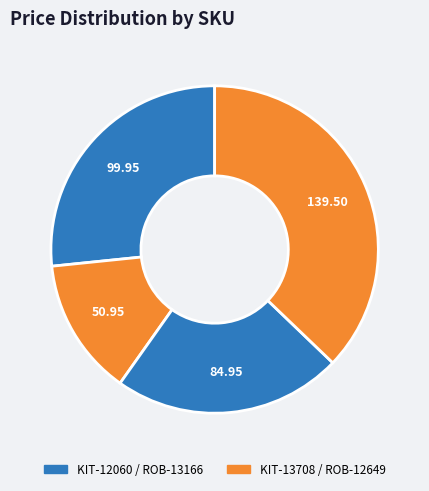

Rank the categories by value from lowest to highest.

KIT-13708, ROB-13166, KIT-12060, ROB-12649